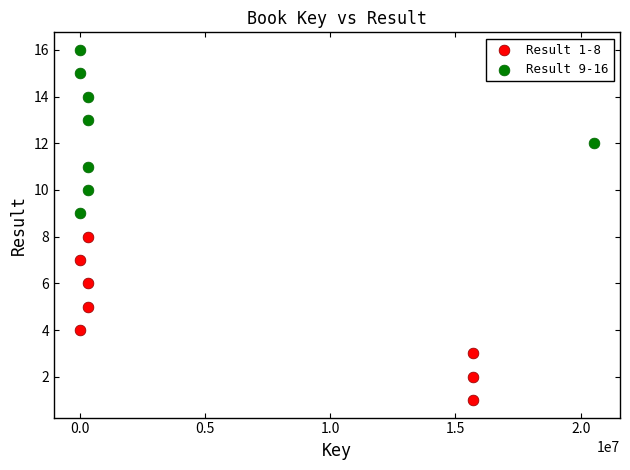

What are all the series names shown in the legend?

Result 1-8, Result 9-16